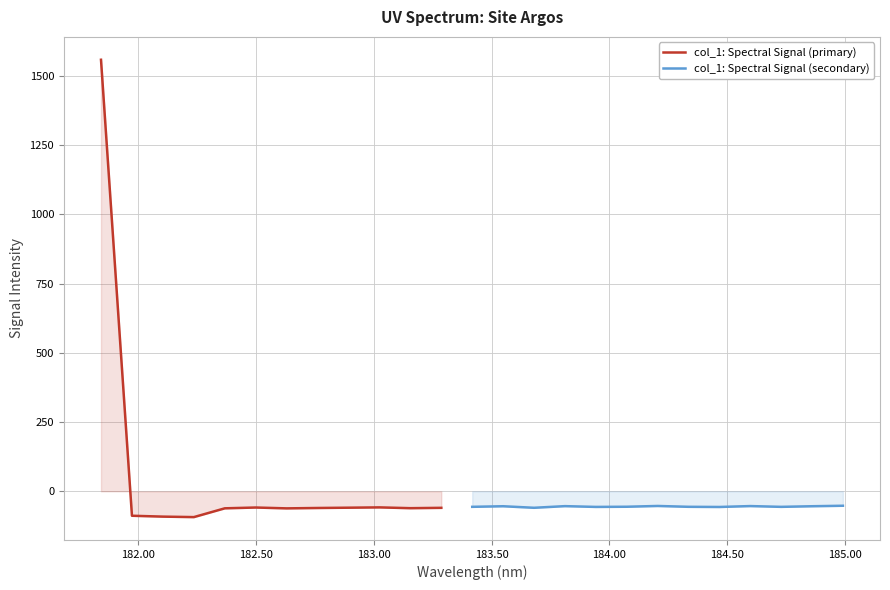

How many positive values are there?

1